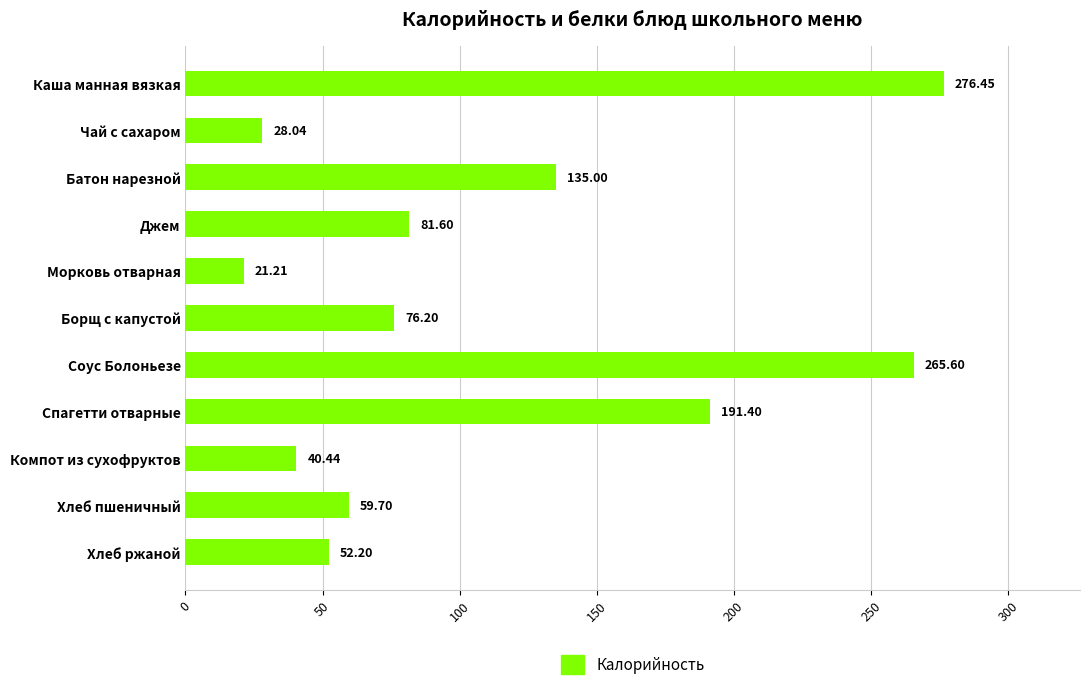

What is the change in value from Батон нарезной to Спагетти отварные?

+56.4